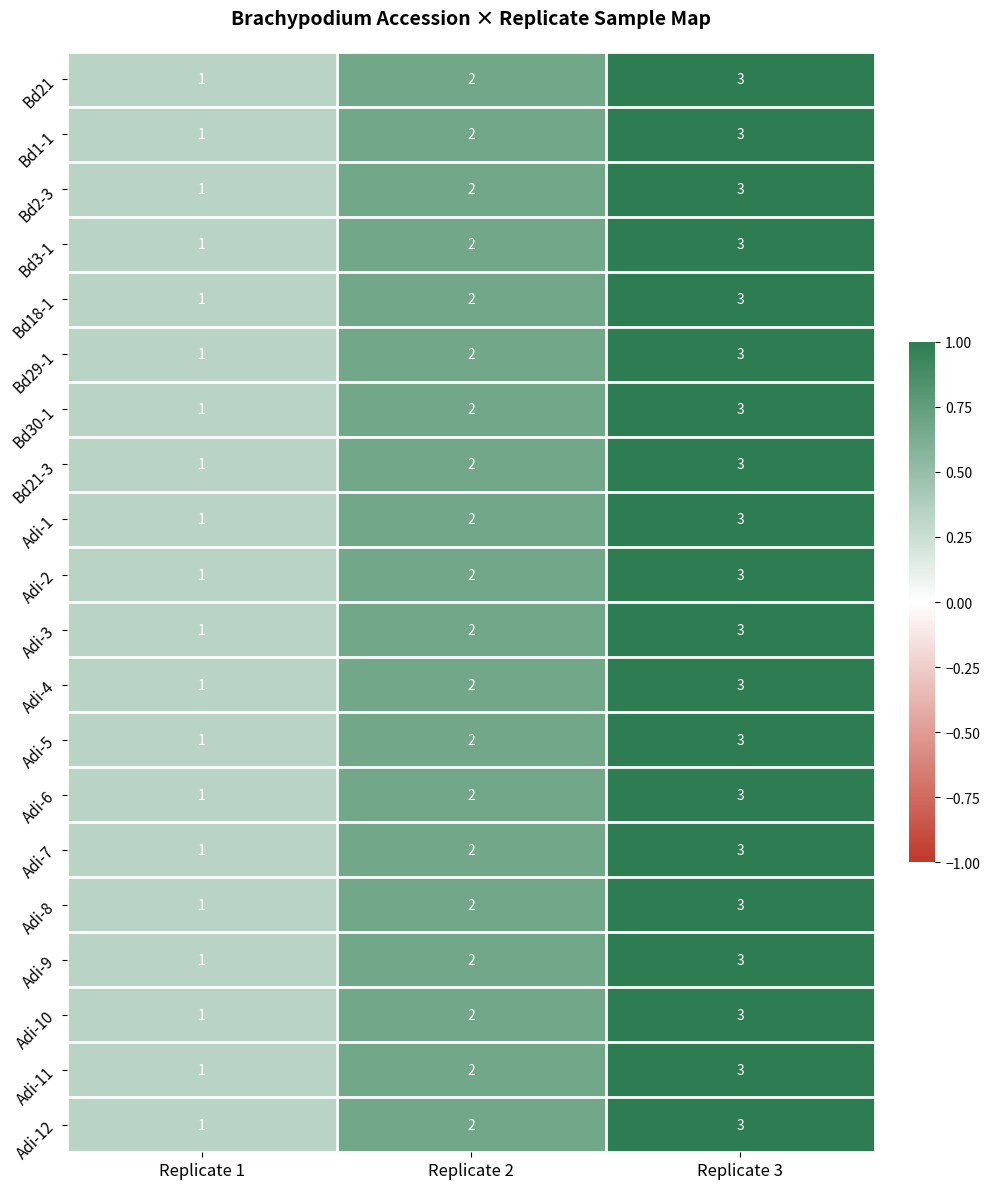

Is it true that Adi-3 equals 1 at Replicate 1?

True